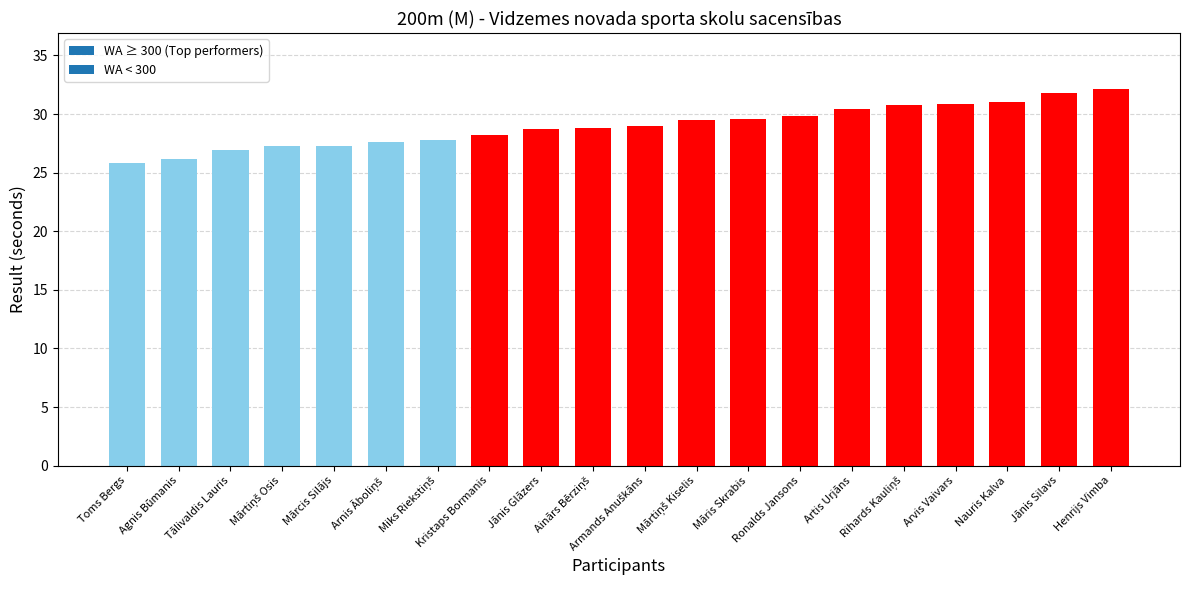

What is the average value?

29.0